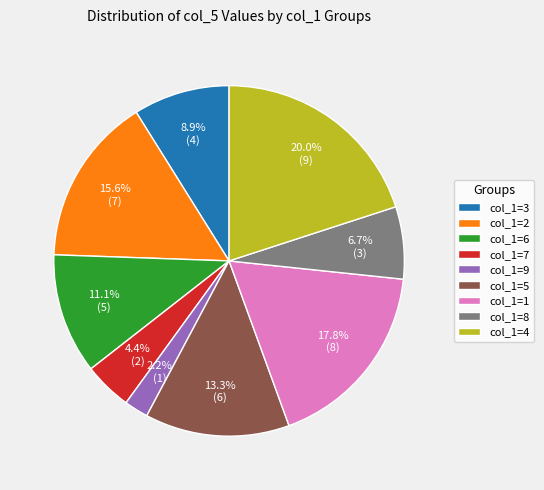

How many slices are in this pie chart?

9